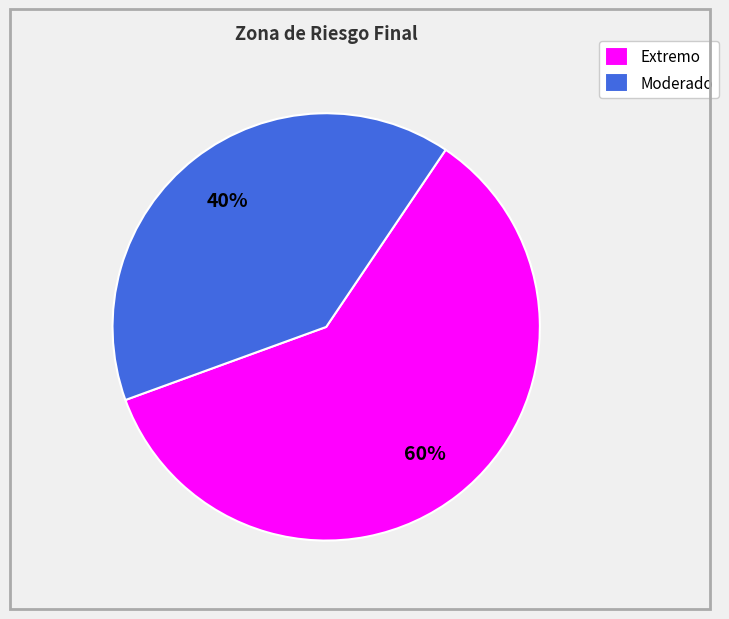

What is the ratio of the value at Extremo to the value at Moderado?

1.5